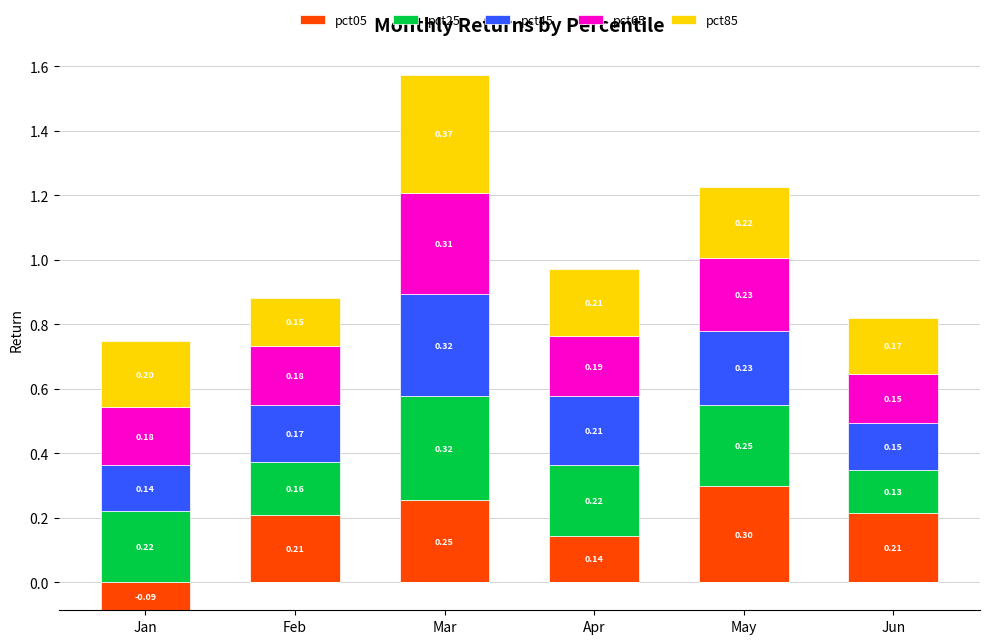

The pct85 series shows 0.2 at Apr. True or false?

True